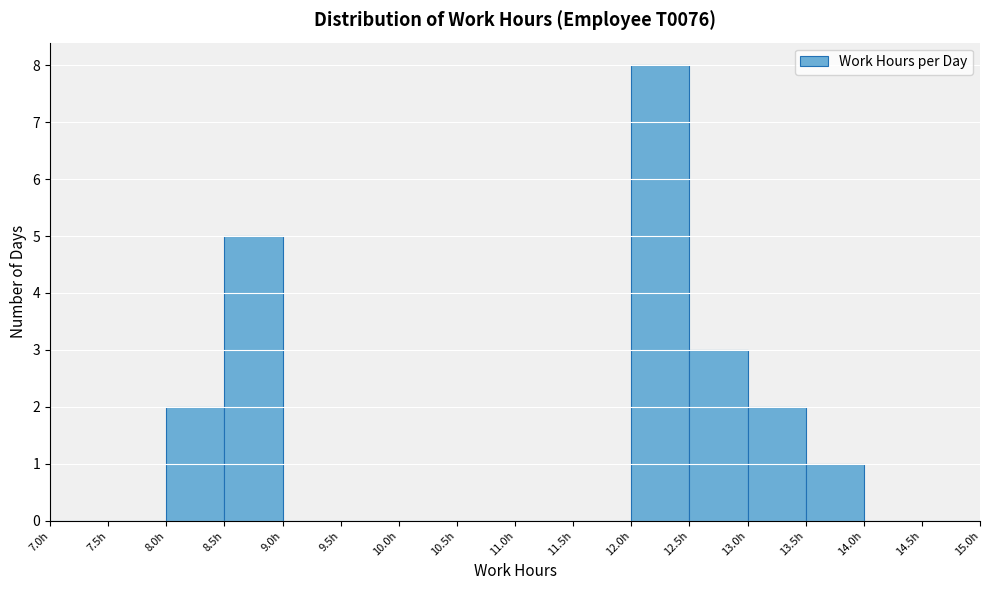

Over which range of the x-axis is the bar tallest?

12.0 to 12.5